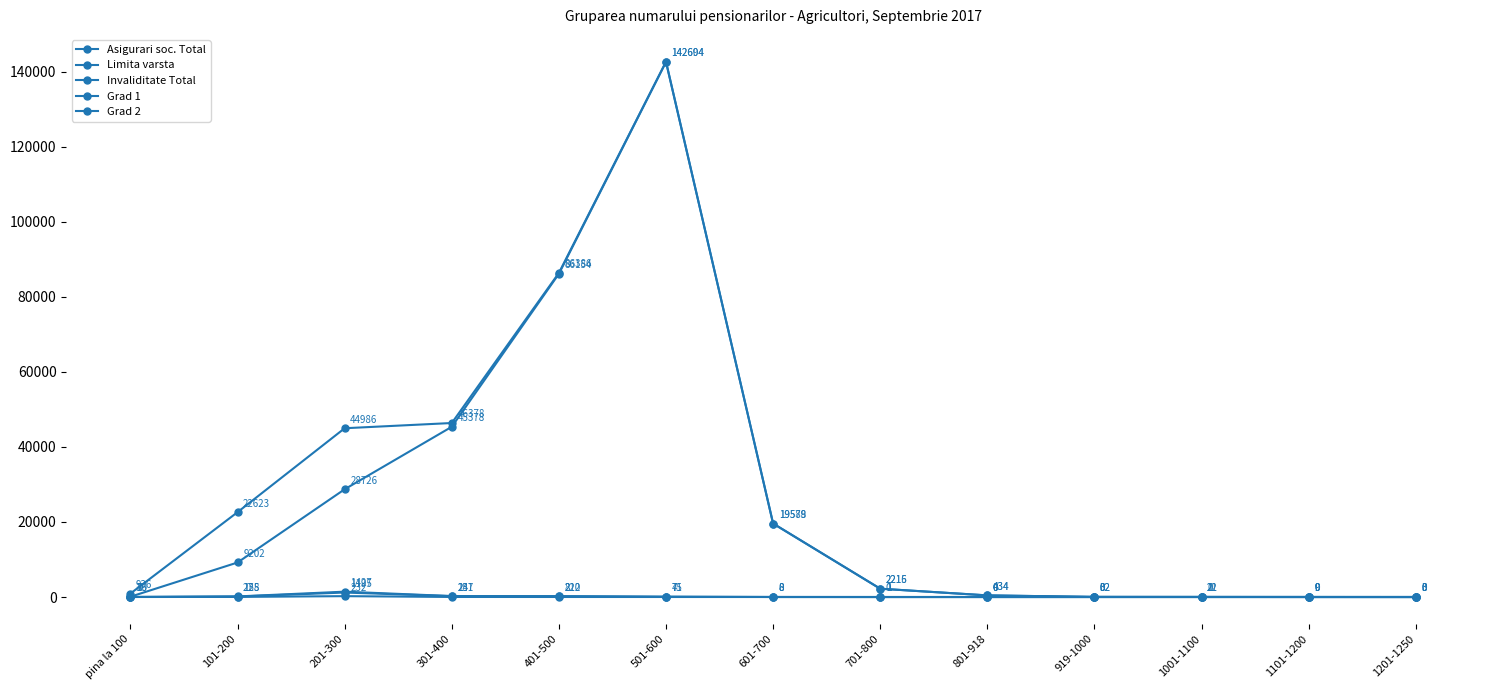

How many lines are shown in the chart?

5